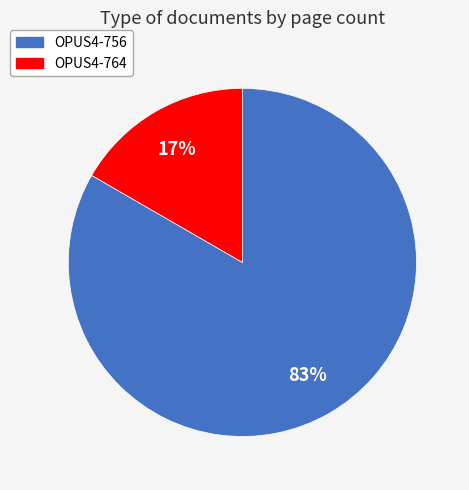

Between OPUS4-756 and OPUS4-764, which is larger?

OPUS4-756